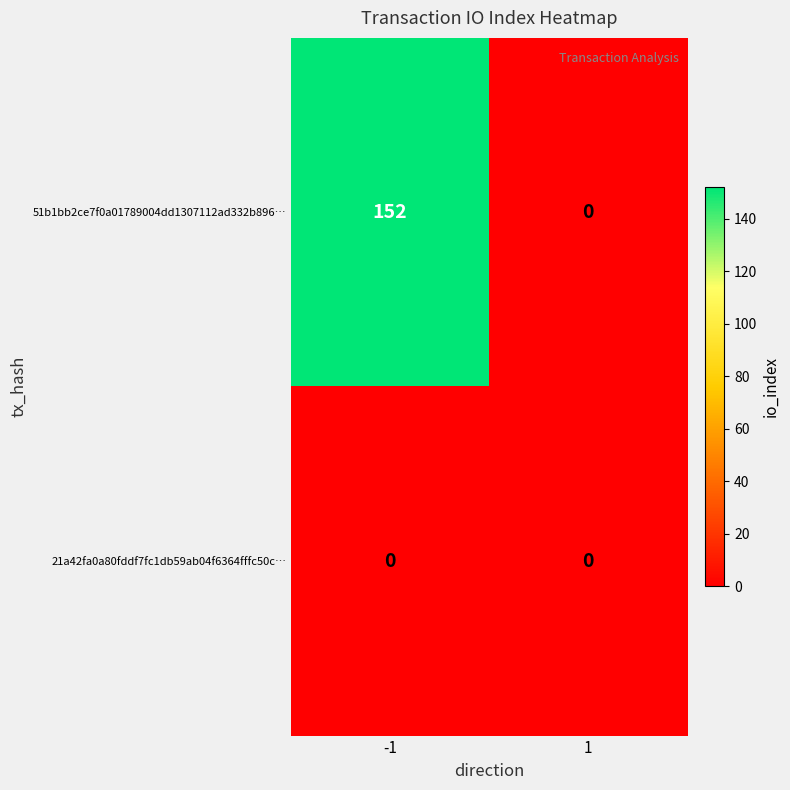

Which series changed the most between -1 and 1?

51b1bb2ce7f0a01789004dd1307112ad332b896…